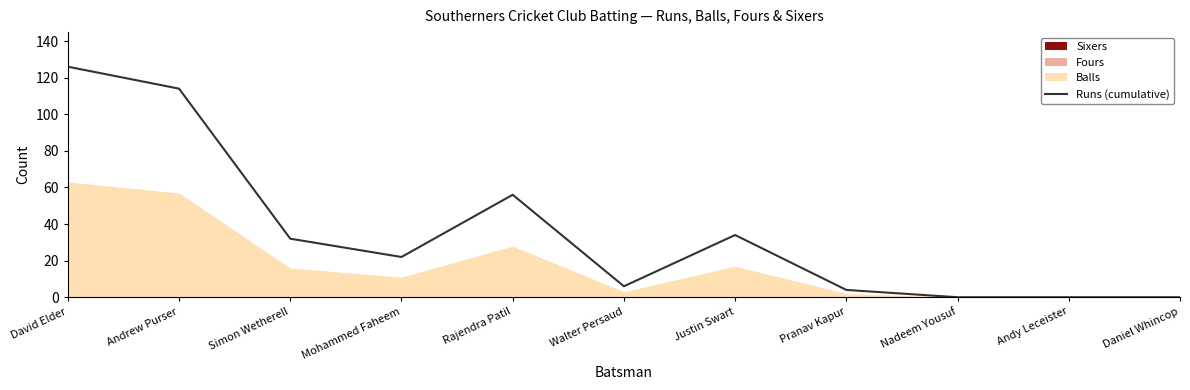

What is the sum of all values?

394